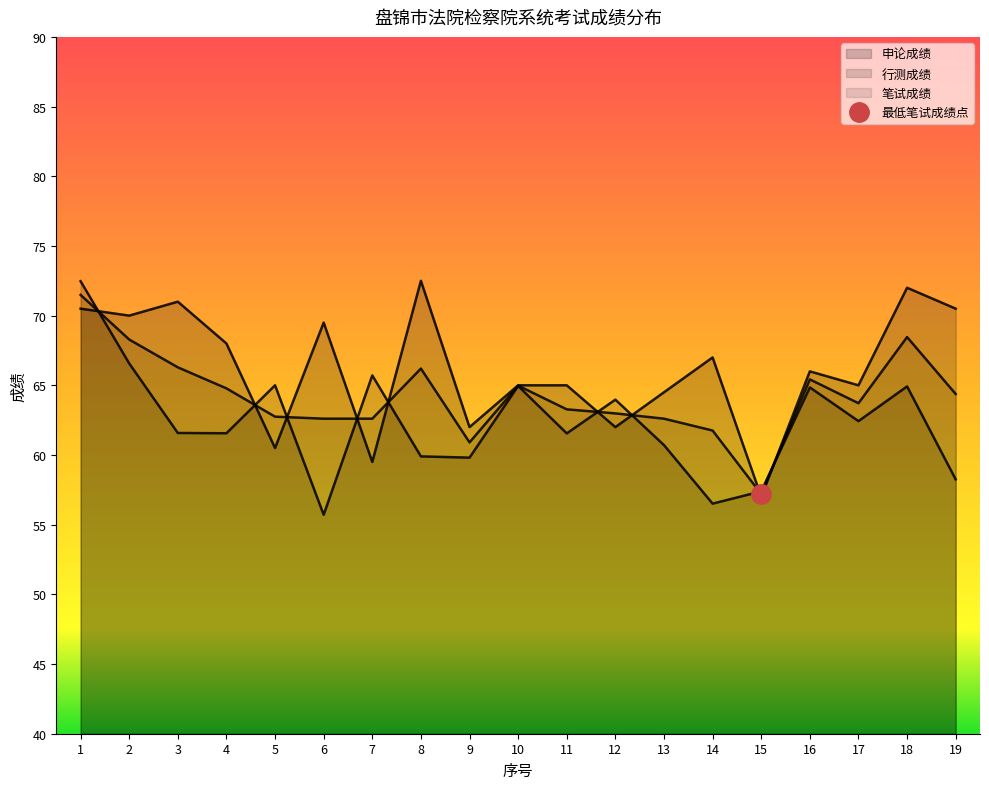

Rank the series by their average value, from highest to lowest.

申论成绩, 笔试成绩, 行测成绩